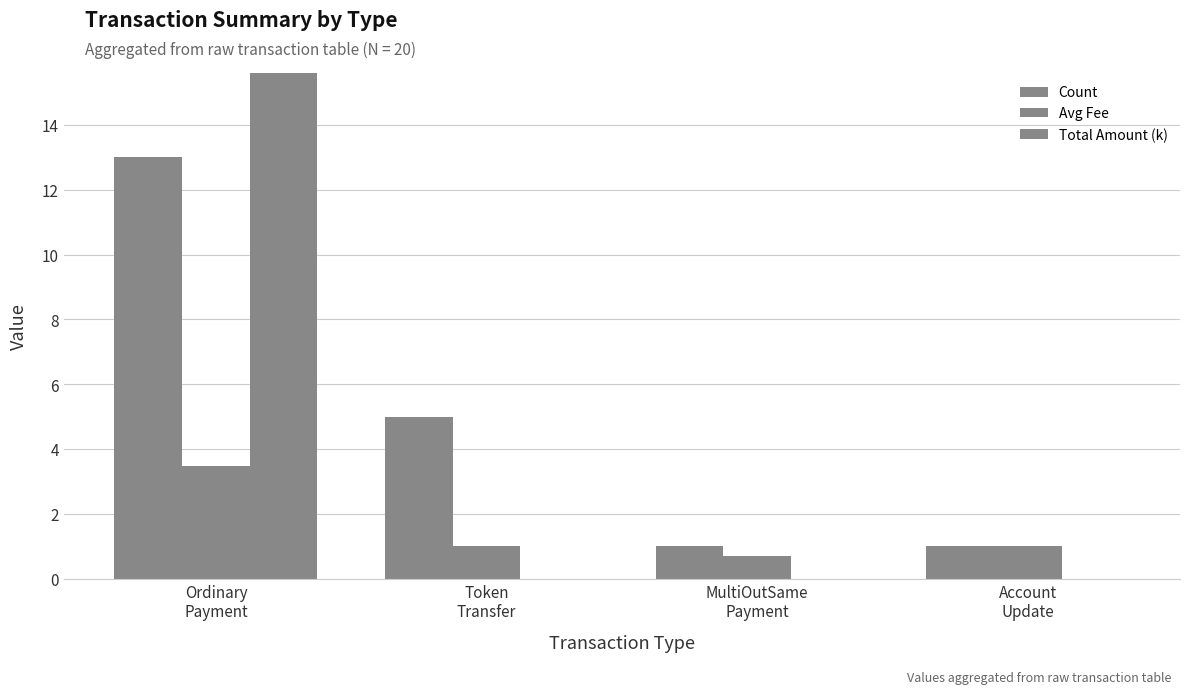

What is the label of the 1st bar from the right?

Account
Update